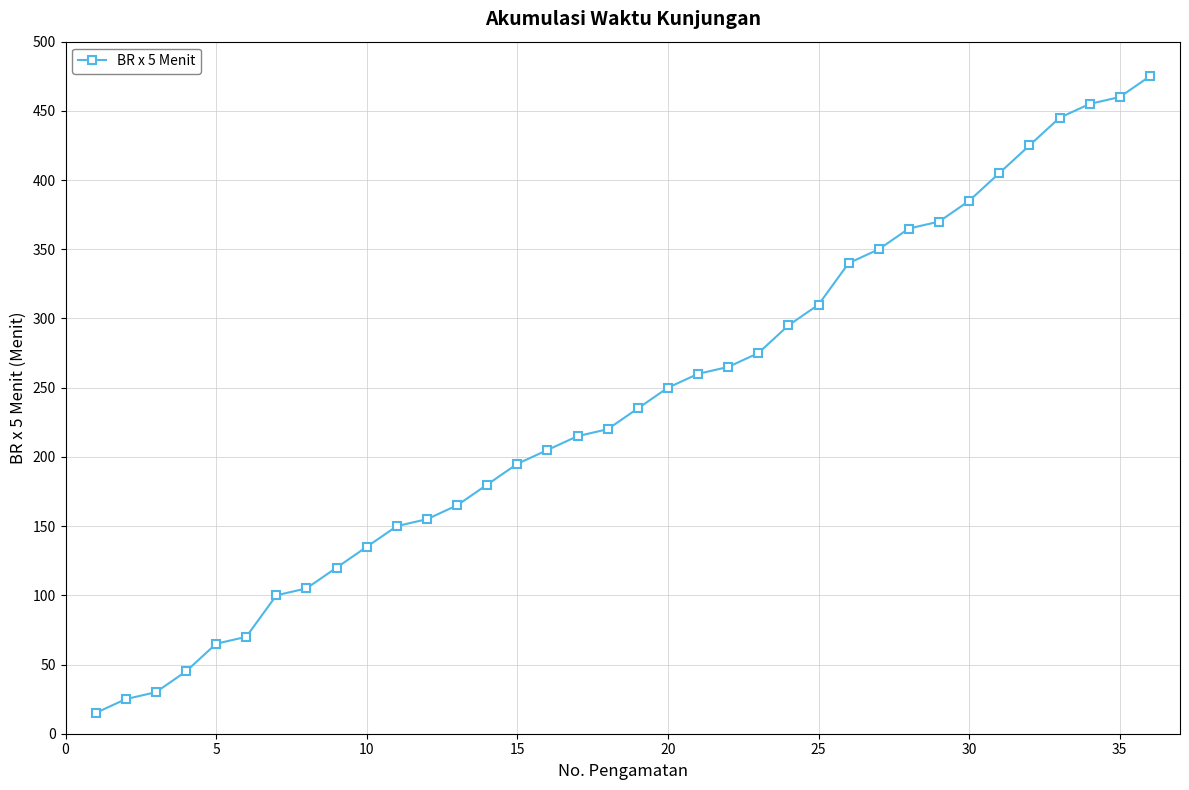

What is the sum of all values?

8560